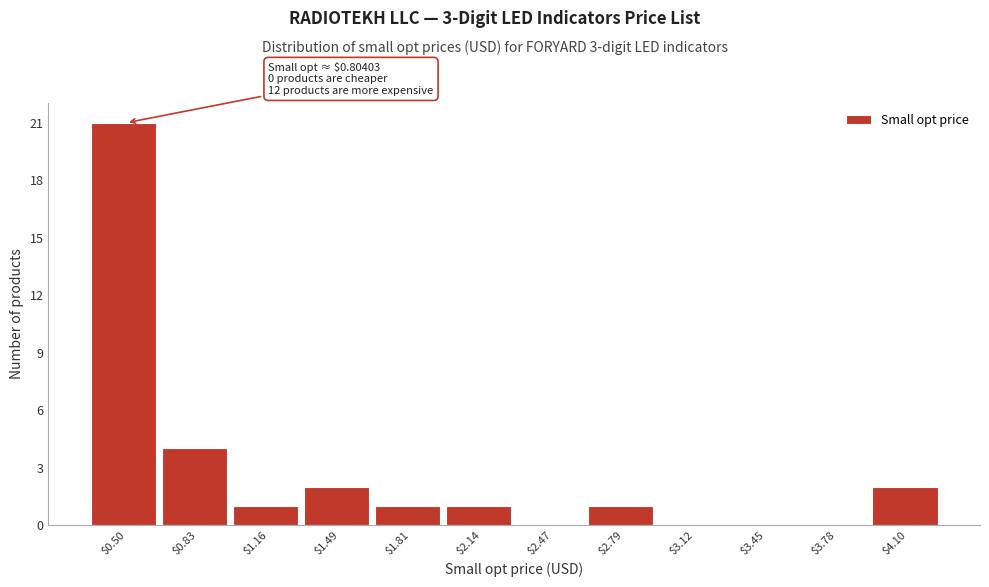

What is the sum of all values?

33